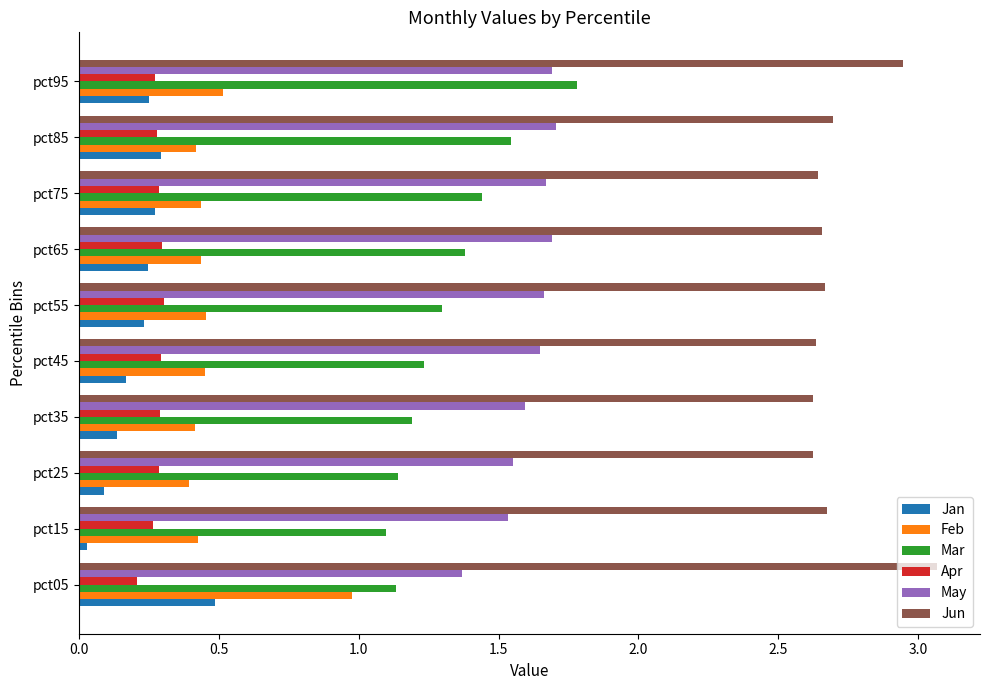

Rank the series by their maximum value, from highest to lowest.

Jun, Mar, May, Feb, Jan, Apr